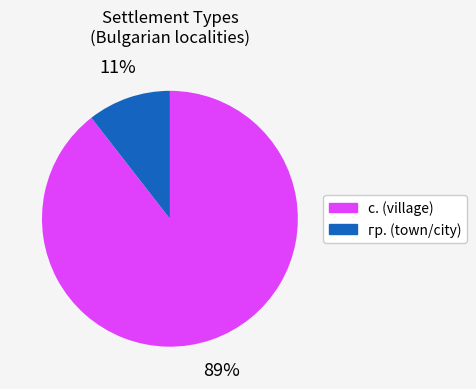

To the nearest percent, what percentage of the pie is с. (village)?

89%